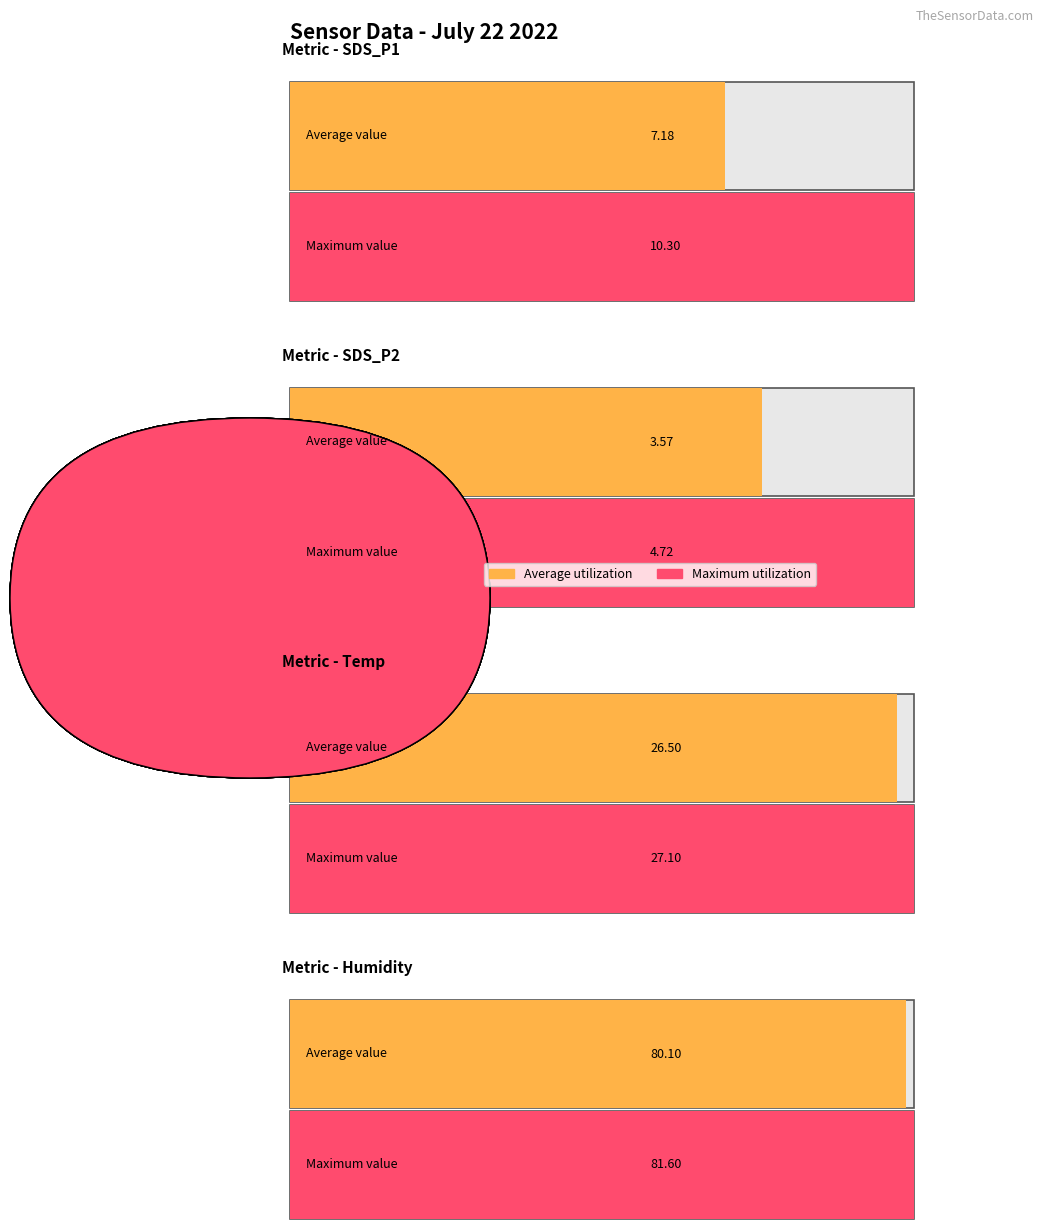

At SDS_P2, list the series in order from smallest to largest.

Average utilization, Maximum utilization